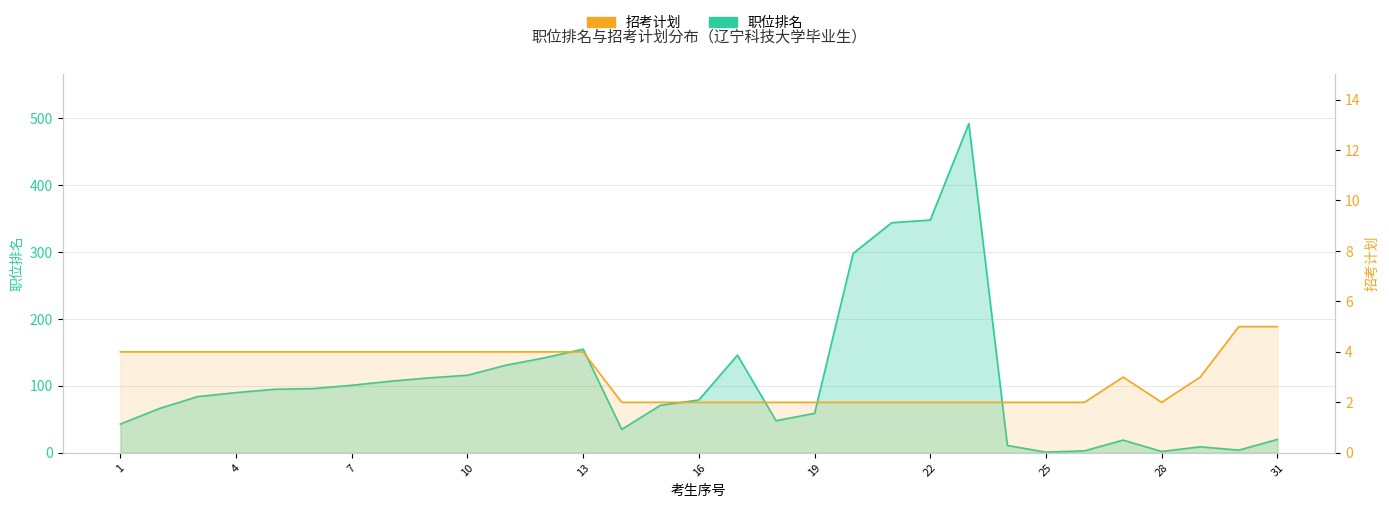

What is the difference between the 招考计划 values at 16 and 7?

2